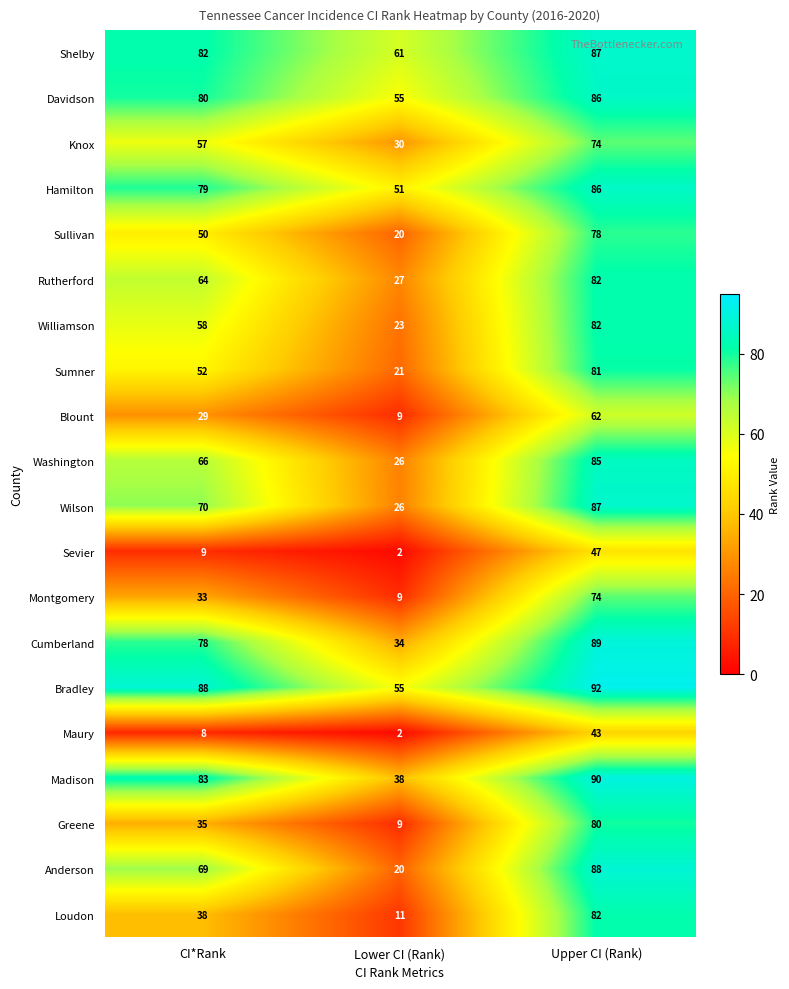

Is it true that Washington equals 44 at Lower CI (Rank)?

False